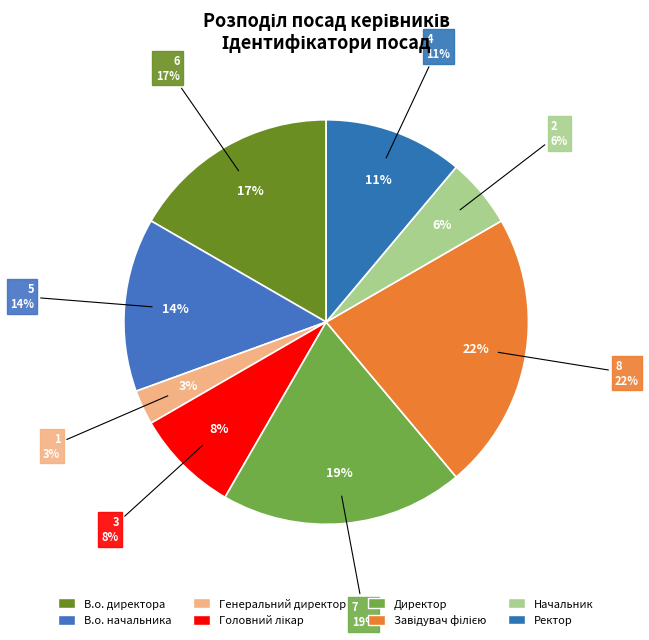

How many slices are in this pie chart?

8